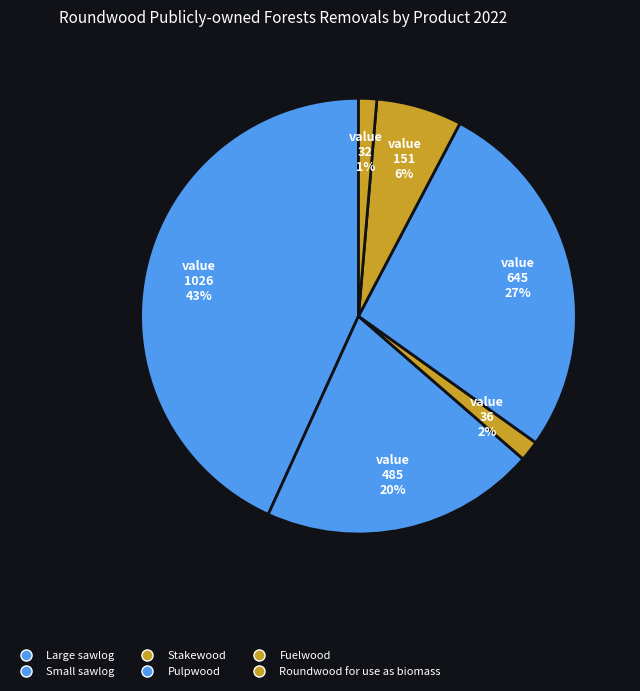

Does any single category account for the majority?

No